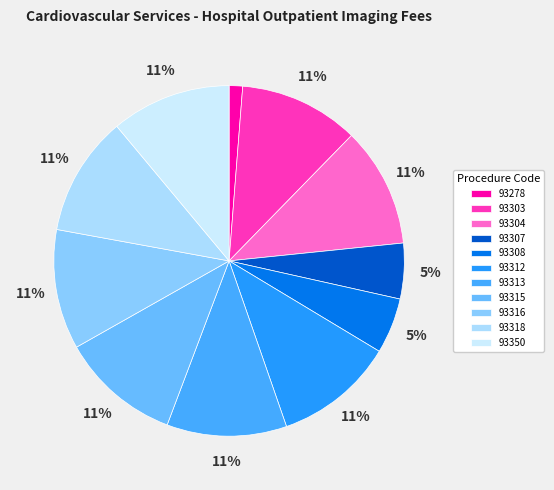

Rank the categories by value from lowest to highest.

93278, 93307, 93308, 93303, 93304, 93312, 93313, 93315, 93316, 93318, 93350